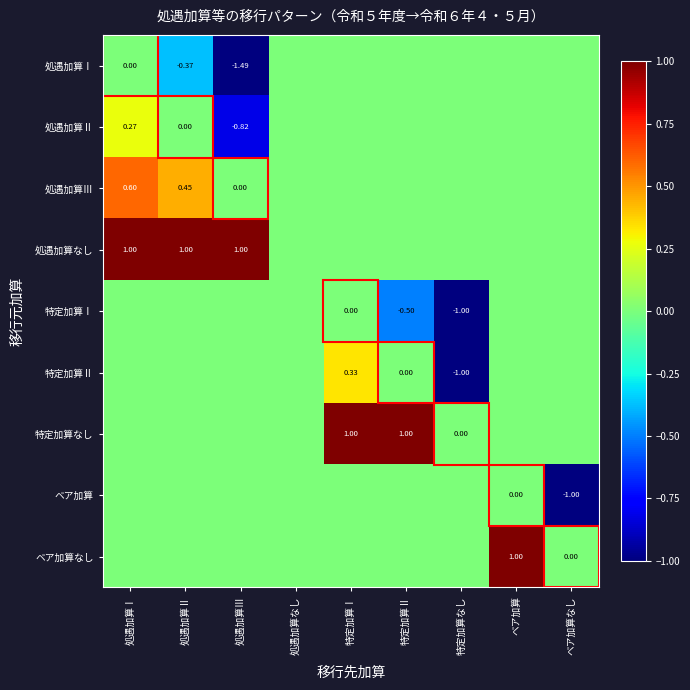

What is the total value across all series at 処遇加算Ⅰ?

1.9